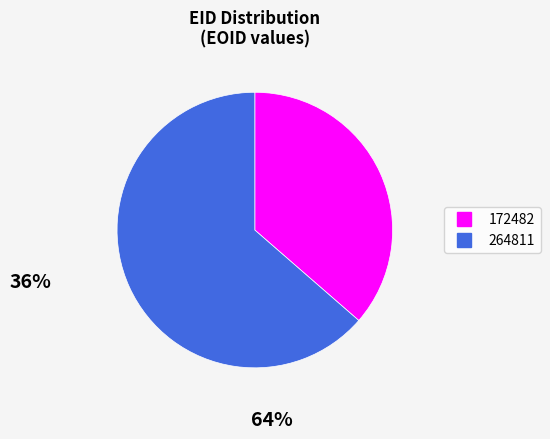

What is the largest slice in the pie chart?

264811